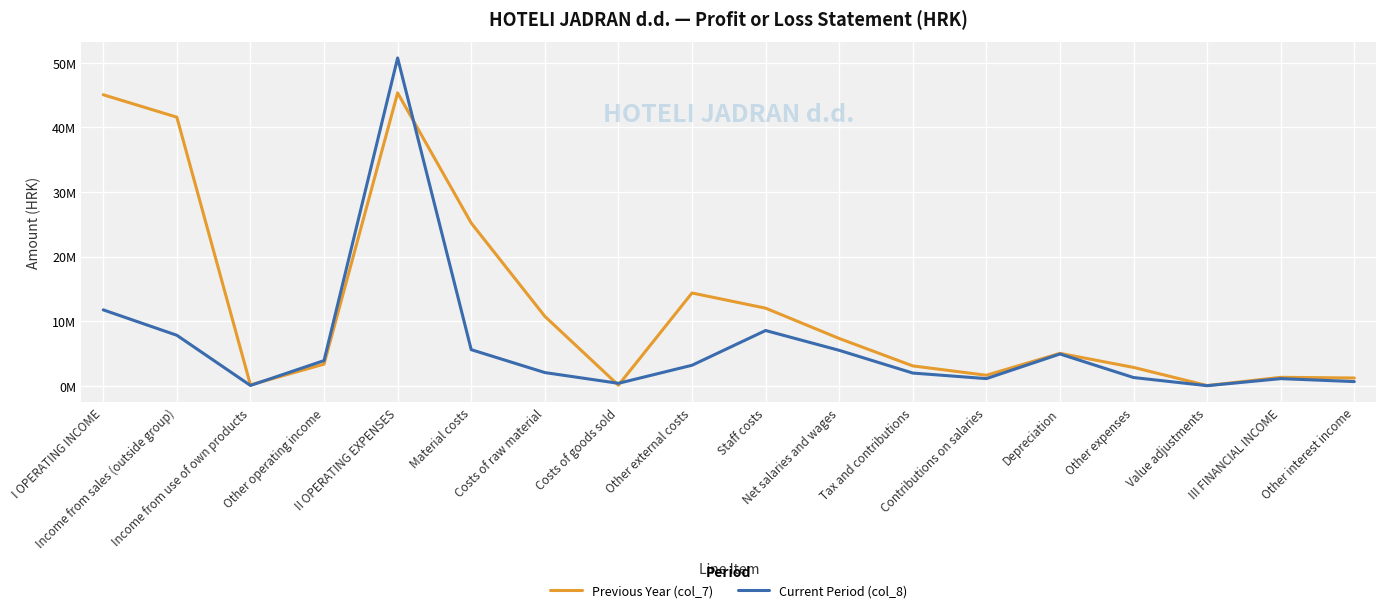

What is the total value across all series at Staff costs?

20563254